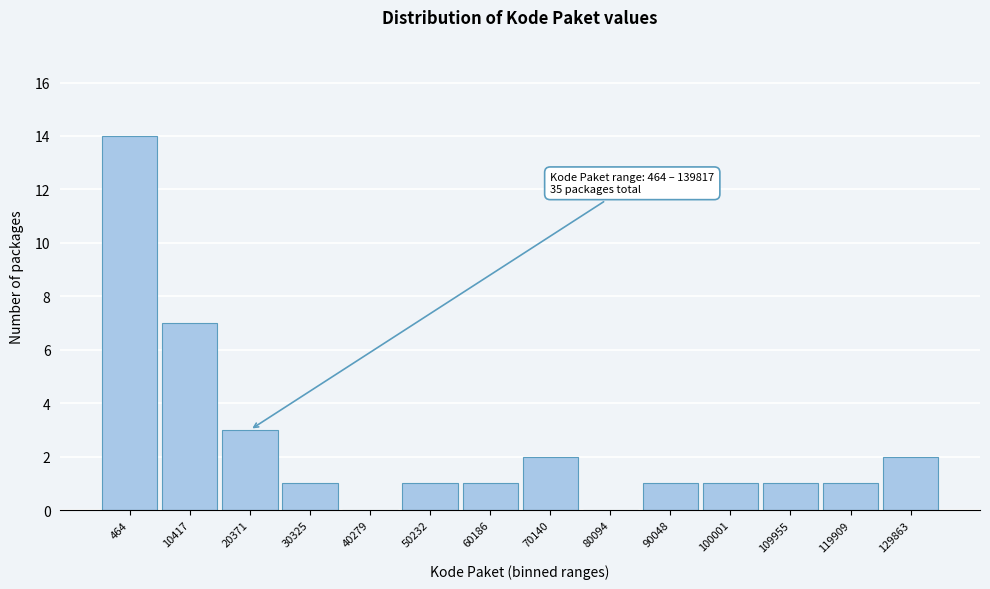

Reading left to right, what are all the values shown in this chart?

464=14	10417=7	20371=3	30325=1	40279=0	50232=1	60186=1	70140=2	80094=0	90048=1	100001=1	109955=1	119909=1	129863=2